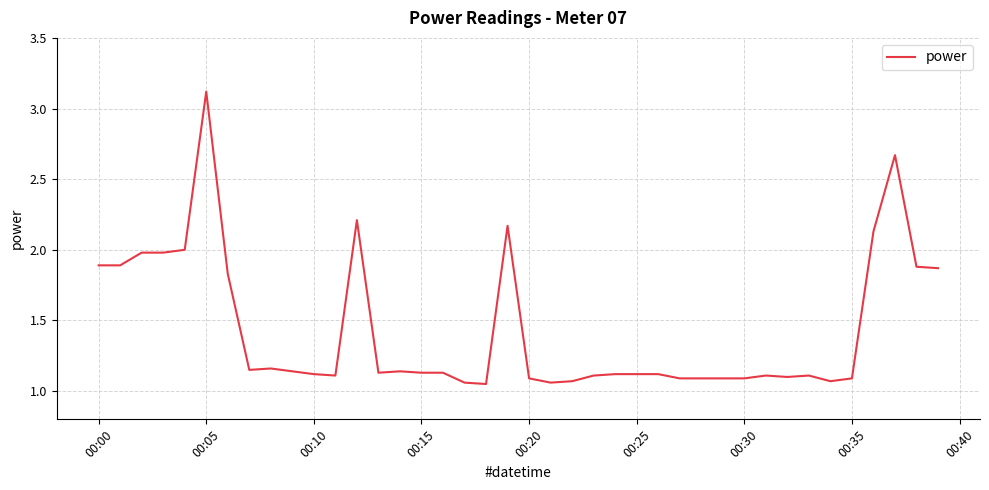

How many lines are shown in the chart?

1